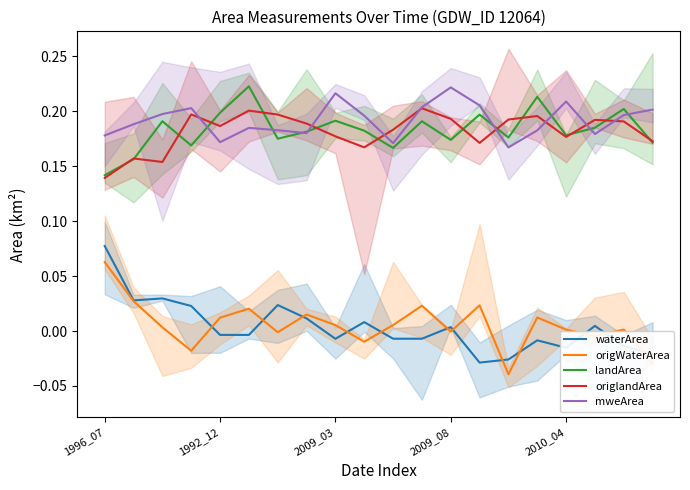

Is it true that waterArea equals 0.0 at 1996_07?

False